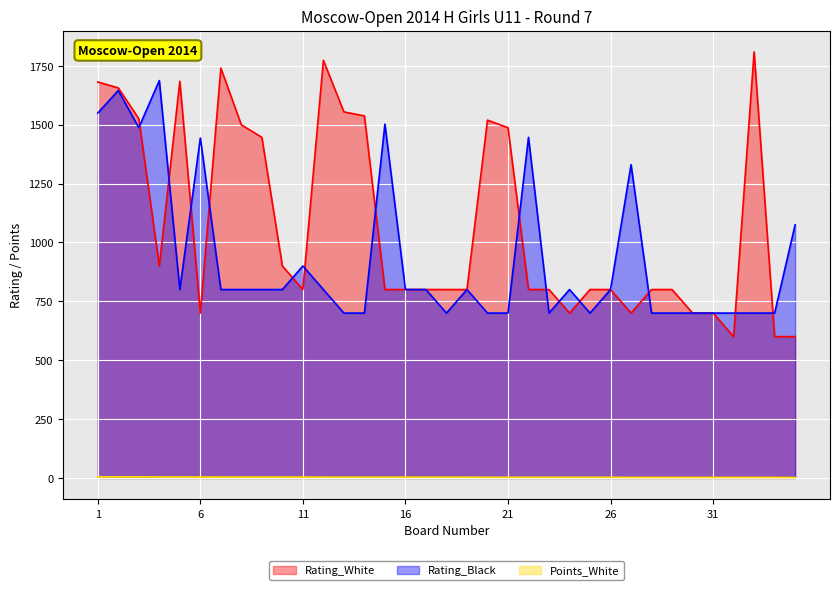

What is the spread (max minus min) of values at 35?

1073.0